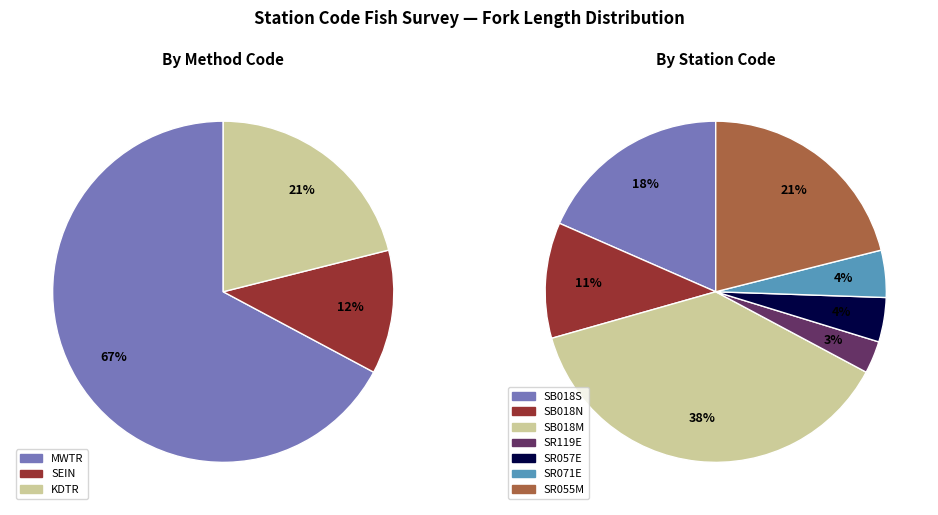

How many slices are in this pie chart?

7